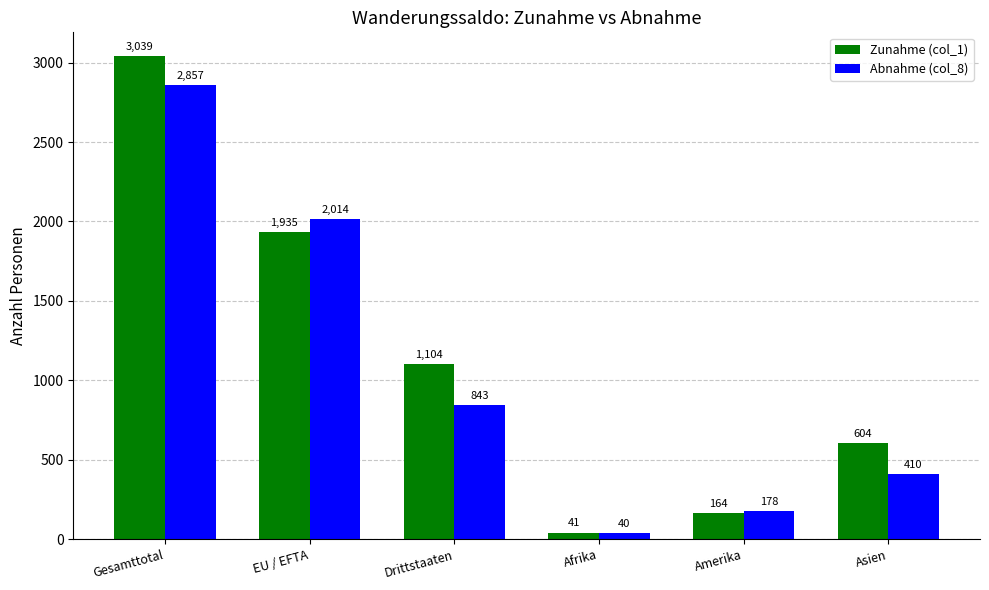

Reading right to left, extract all data points from this chart.

Zunahme (col_1): Asien=604	Amerika=164	Afrika=41	Drittstaaten=1104	EU / EFTA=1935	Gesamttotal=3039
Abnahme (col_8): Asien=410	Amerika=178	Afrika=40	Drittstaaten=843	EU / EFTA=2014	Gesamttotal=2857